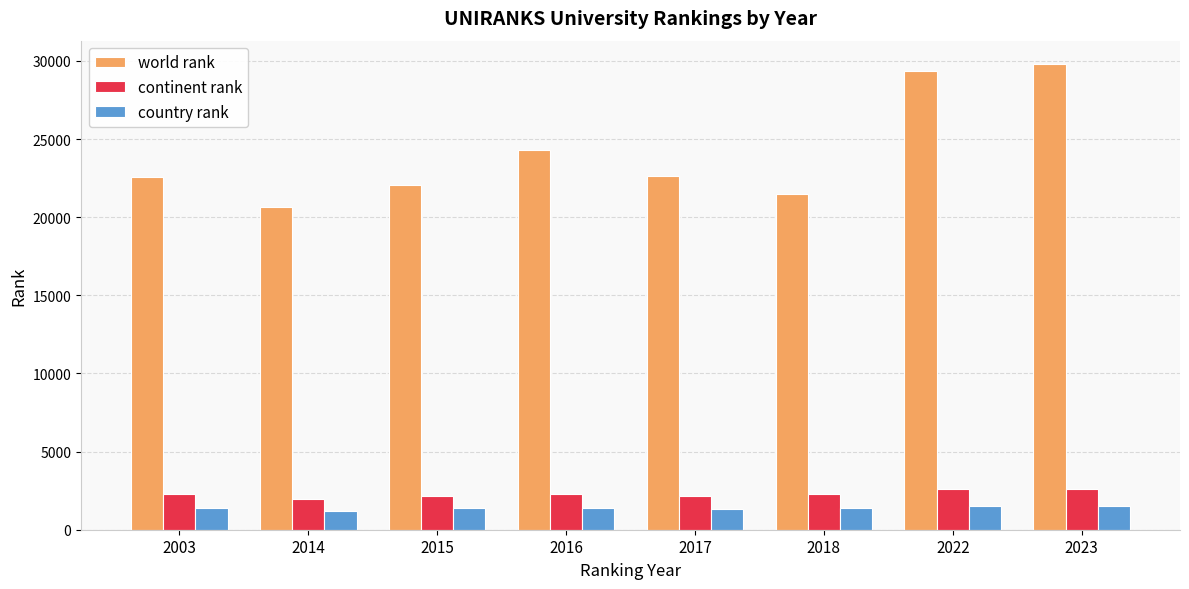

Which series changed the most between 2017 and 2022?

world rank